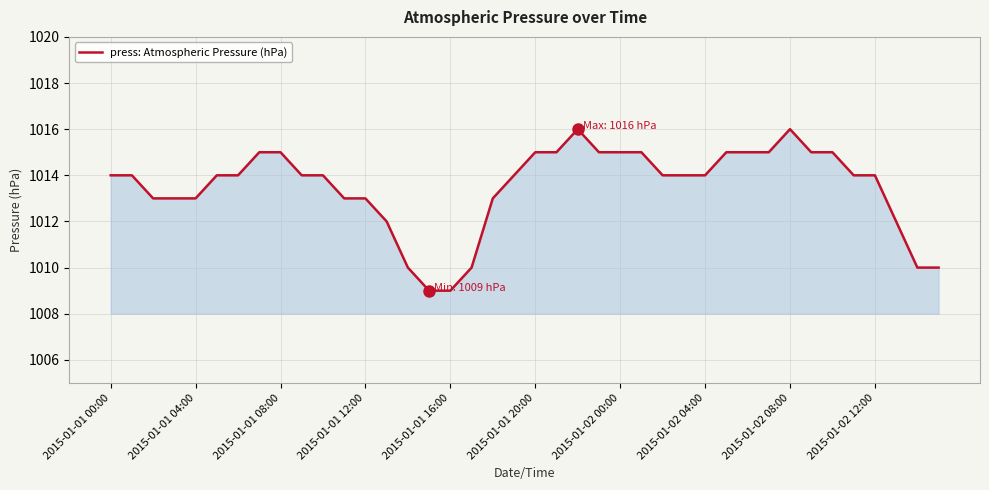

What is the greatest value displayed?

1016